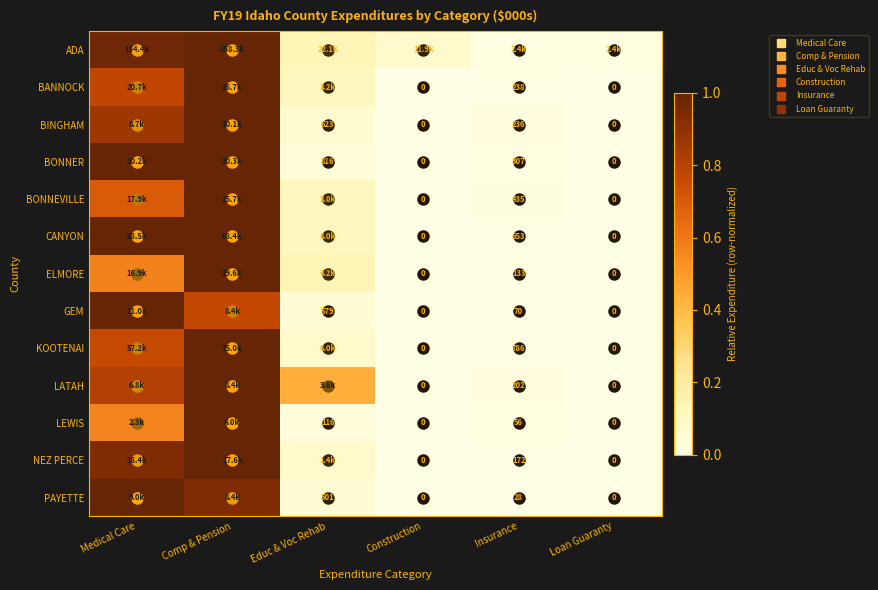

Which category has the lowest value in the PAYETTE series?

Construction